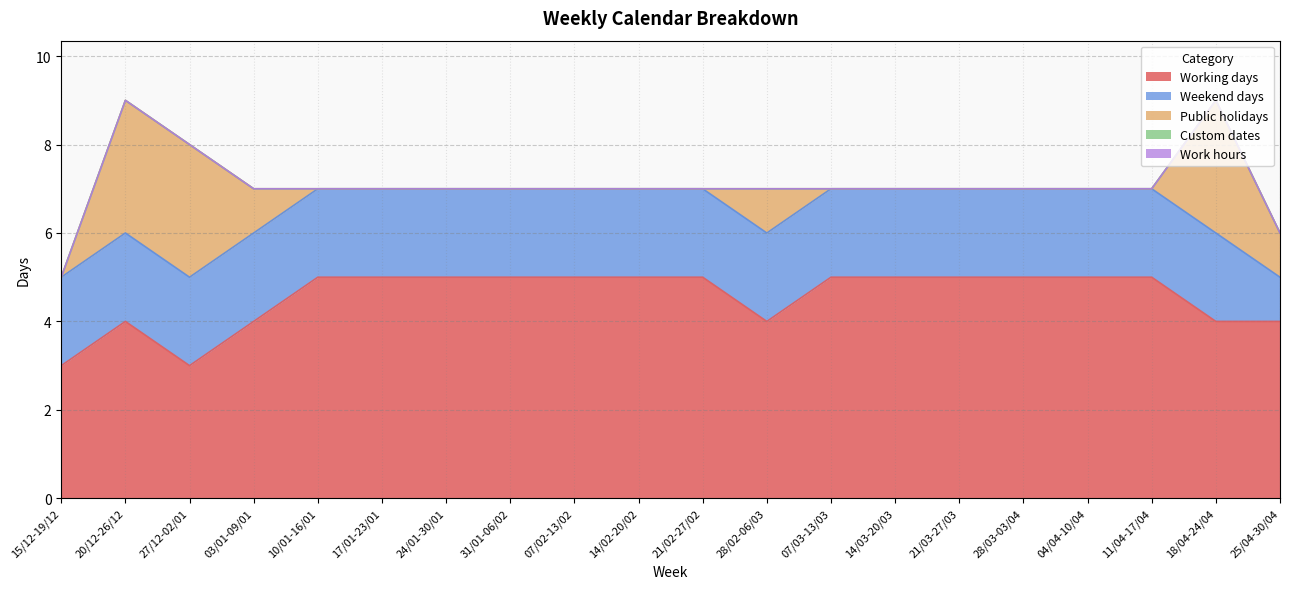

True or false: Custom dates has more than 1 interior local peaks.

False